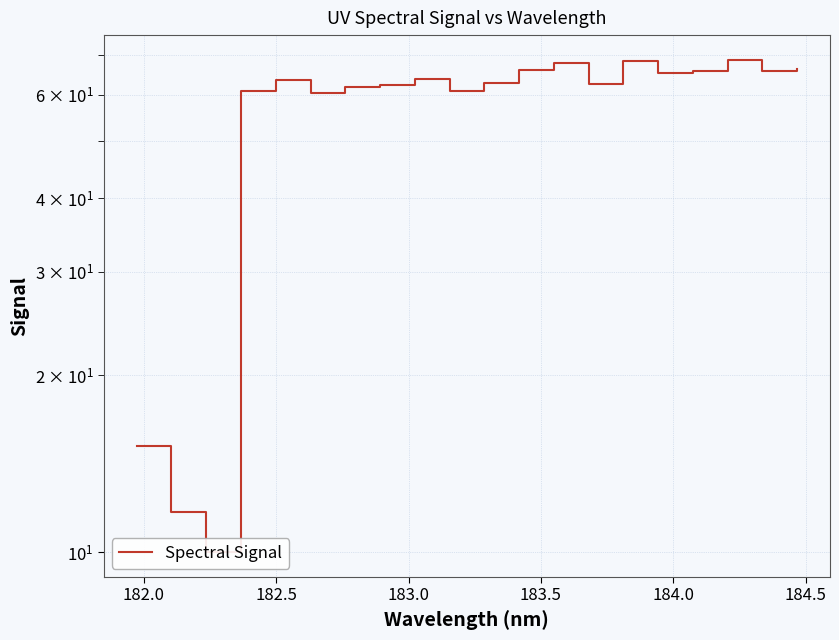

Does the chart display data point markers on the line(s)?

No